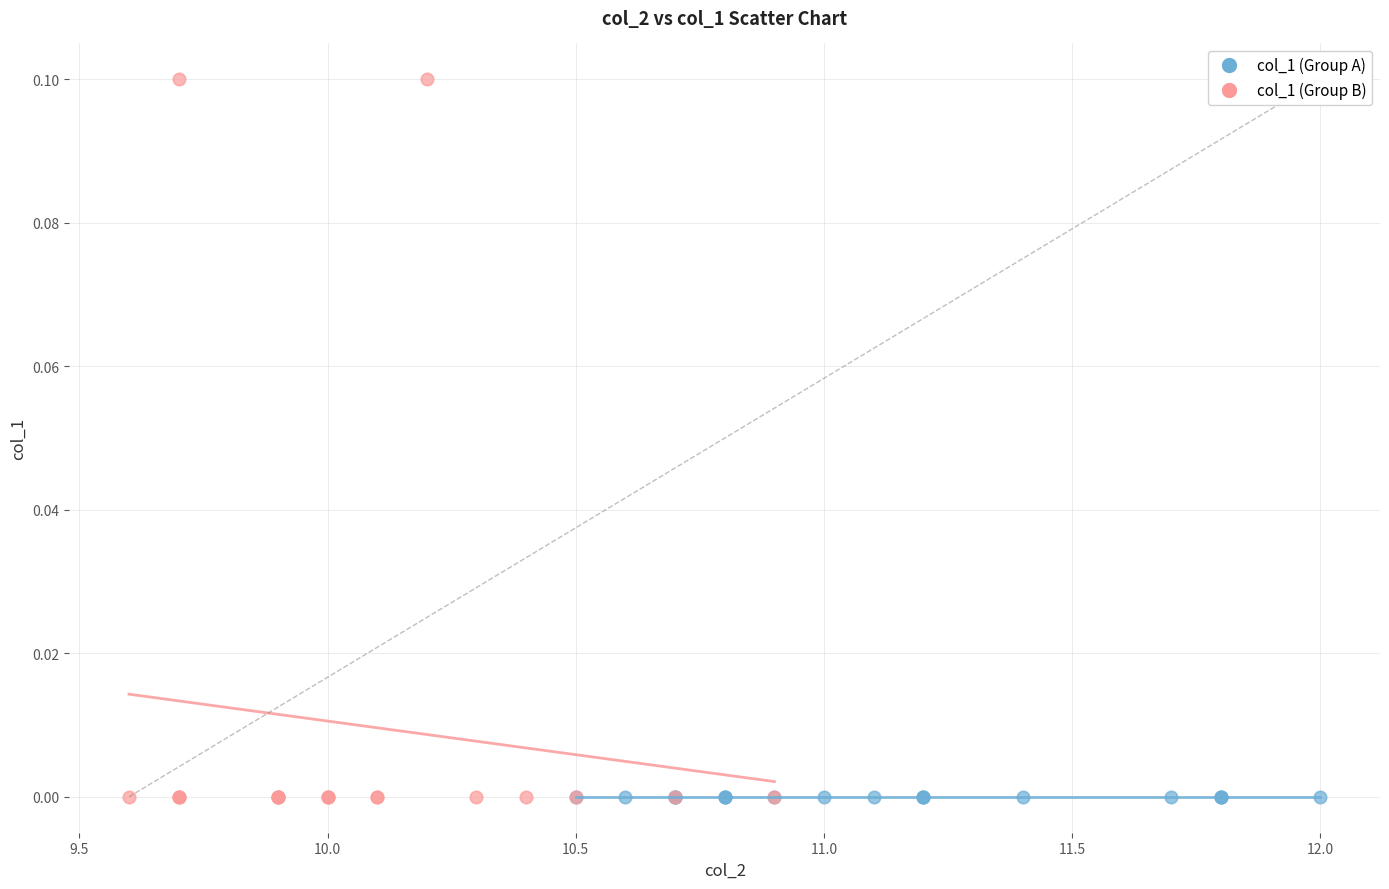

Which series contains the highest Y value?

col_1 (Group B)